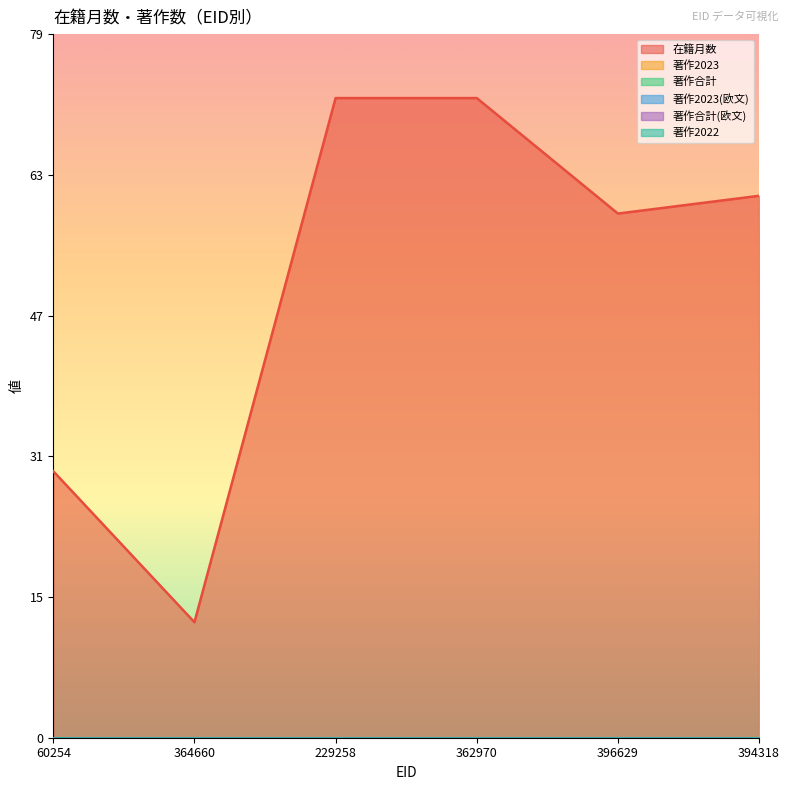

Which series has the widest spread of values?

在籍月数